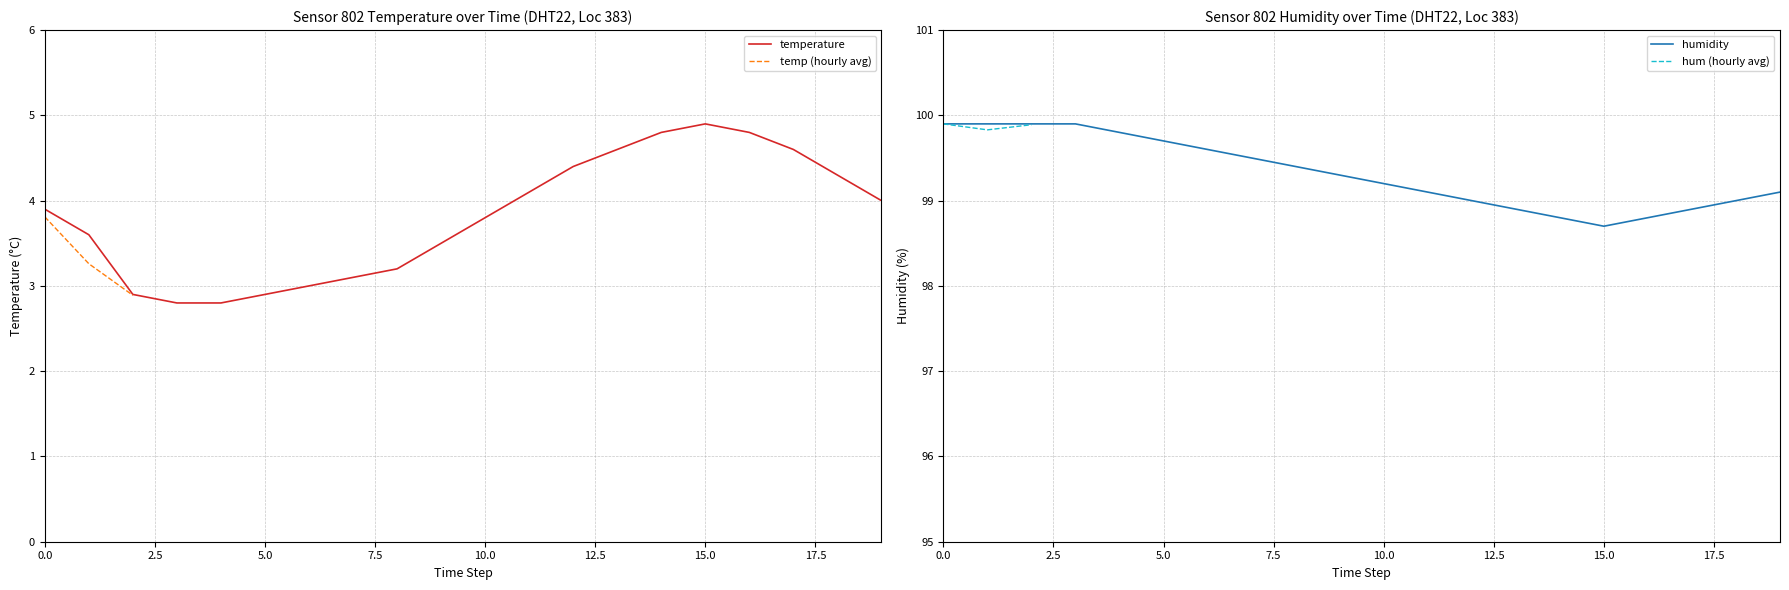

Is the value of temperature at 01:00 greater than the value of humidity at 11:00?

No